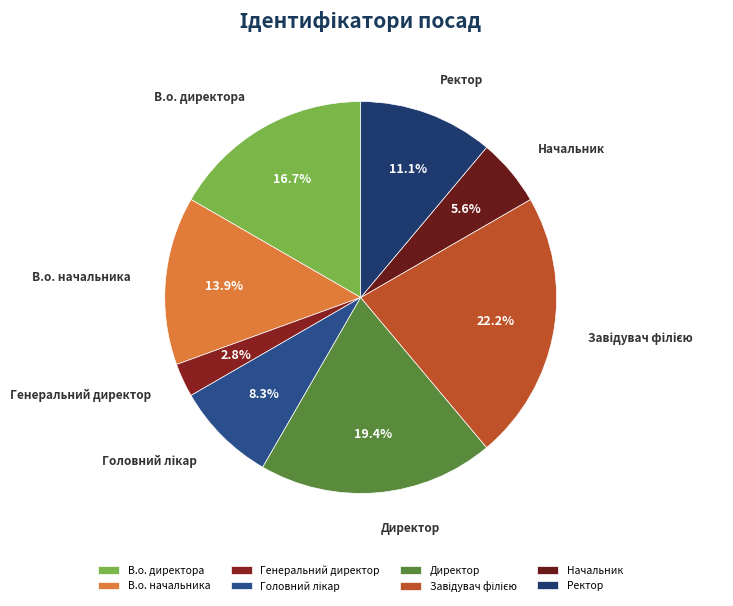

Is it true that В.о. начальника is 7% of the pie?

False